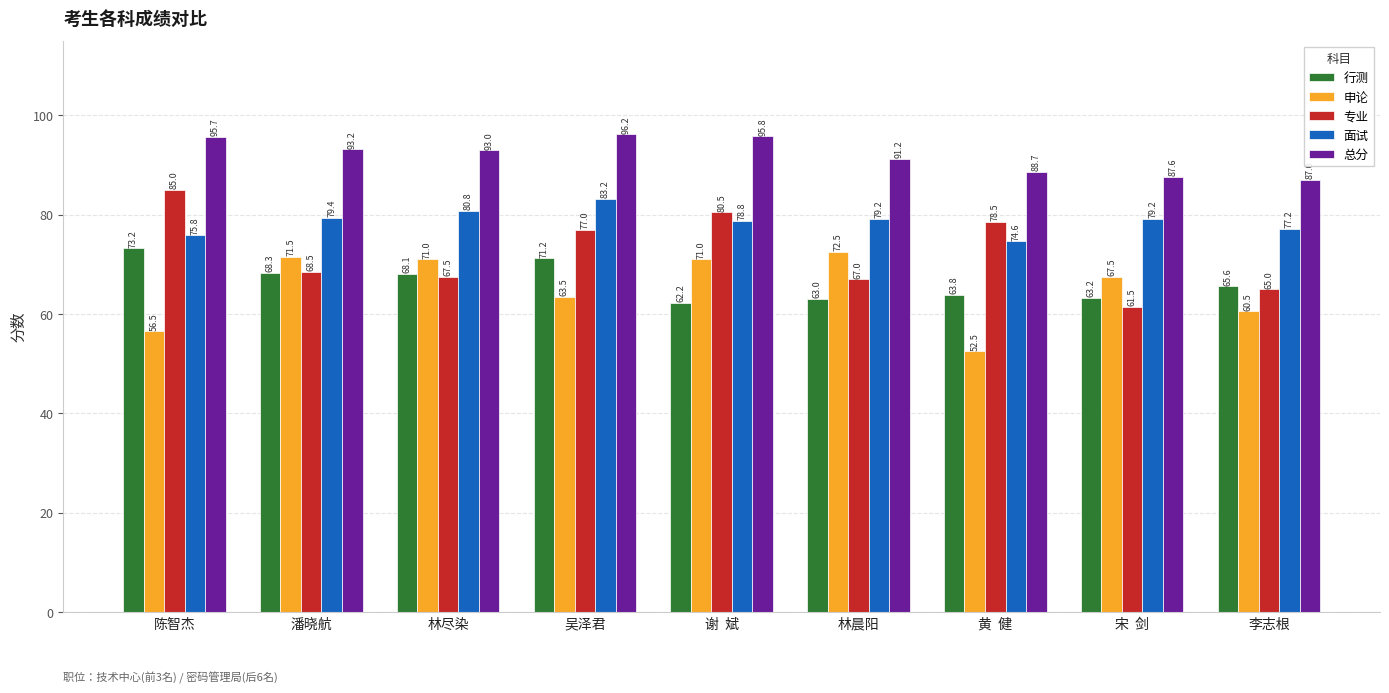

What is the difference between the maximum and second lowest values in the 行测 series?

10.2